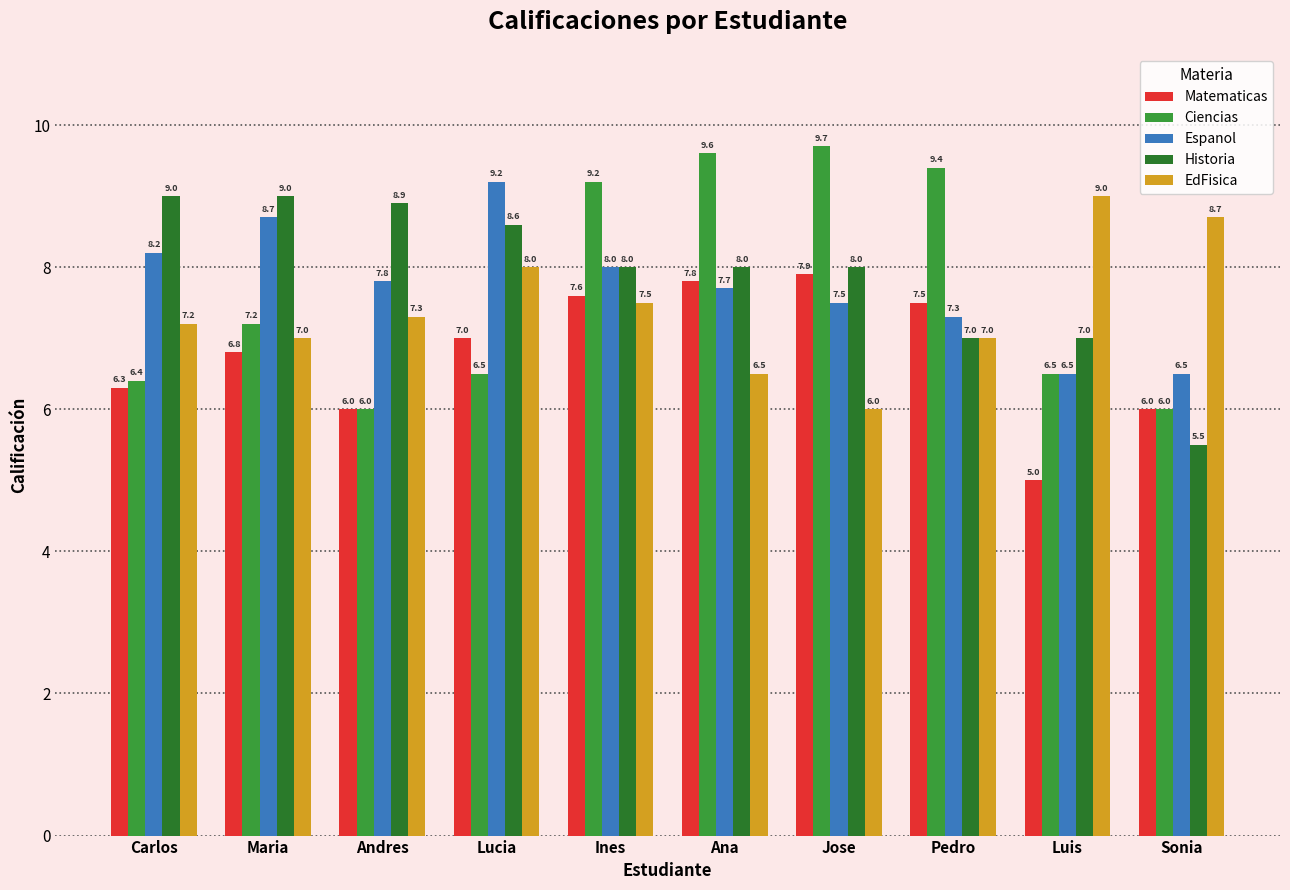

What is the average value of the EdFisica series?

7.4